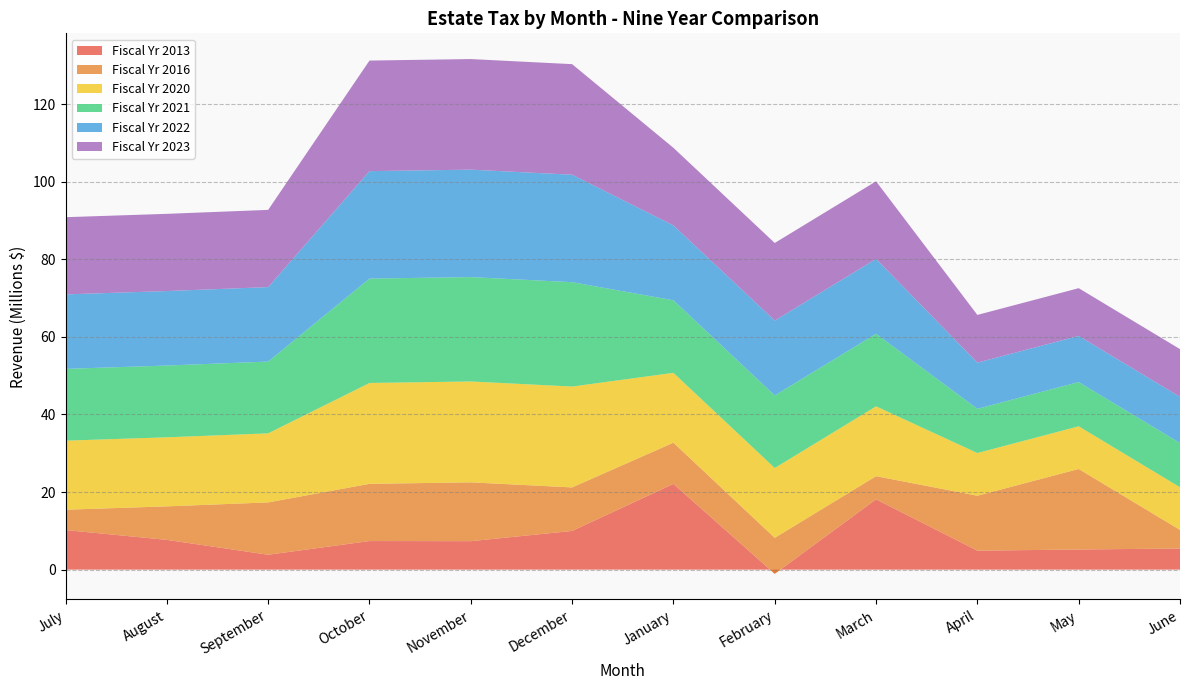

Reading right to left, transcribe all the data shown in this chart.

Fiscal Yr 2013: June=5446998	May=5190703	April=4890300	March=18121365	February=-1058945	January=22102596	December=9975643	November=7338927	October=7365299	September=3839812	August=7673900	July=10204561
Fiscal Yr 2016: June=4788989	May=20754612	April=14162543	March=5969753	February=9256470	January=10621447	December=11217833	November=15163125	October=14749528	September=13487946	August=8634615	July=5240377
Fiscal Yr 2020: June=11000000	May=11000000	April=11000000	March=18000000	February=18000000	January=18000000	December=26000000	November=26000000	October=26000000	September=17800000	August=17800000	July=17800000
Fiscal Yr 2021: June=11400000	May=11400000	April=11400000	March=18700000	February=18700000	January=18700000	December=26900000	November=26900000	October=26900000	September=18500000	August=18500000	July=18500000
Fiscal Yr 2022: June=11900000	May=11900000	April=11900000	March=19300000	February=19300000	January=19300000	December=27700000	November=27700000	October=27700000	September=19200000	August=19200000	July=19200000
Fiscal Yr 2023: June=12300000	May=12300000	April=12300000	March=20000000	February=20000000	January=20000000	December=28500000	November=28500000	October=28500000	September=19900000	August=19900000	July=19900000